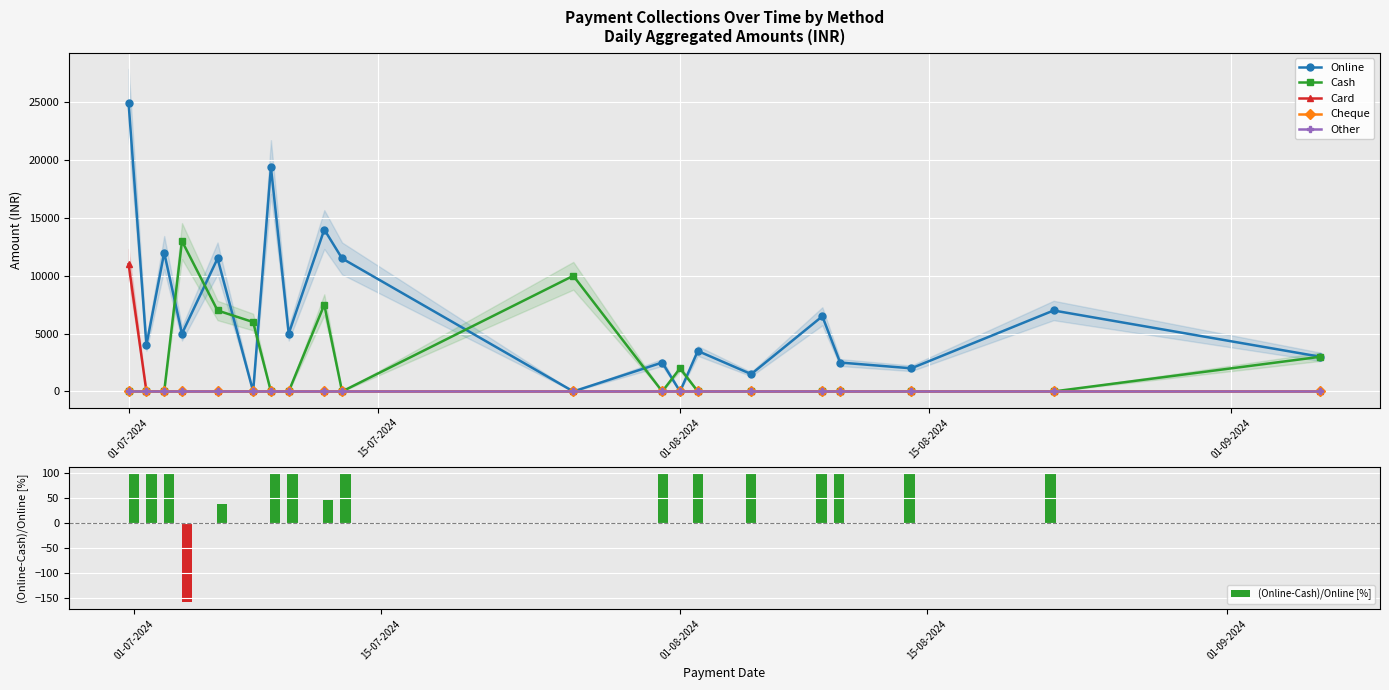

How many values in the Card series exceed 0?

1